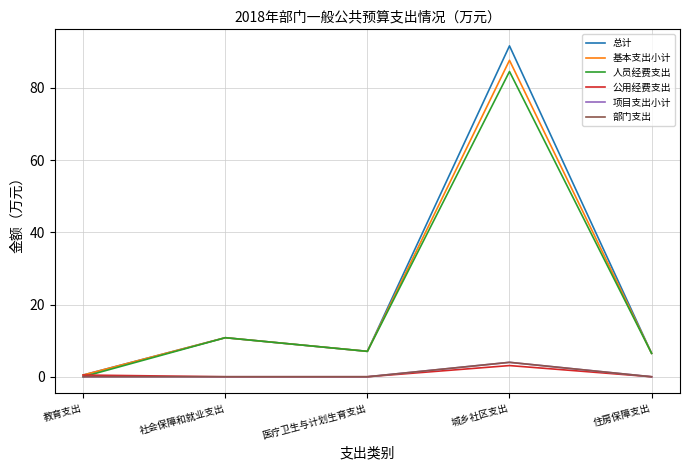

At which label does 总计 reach its peak?

城乡社区支出